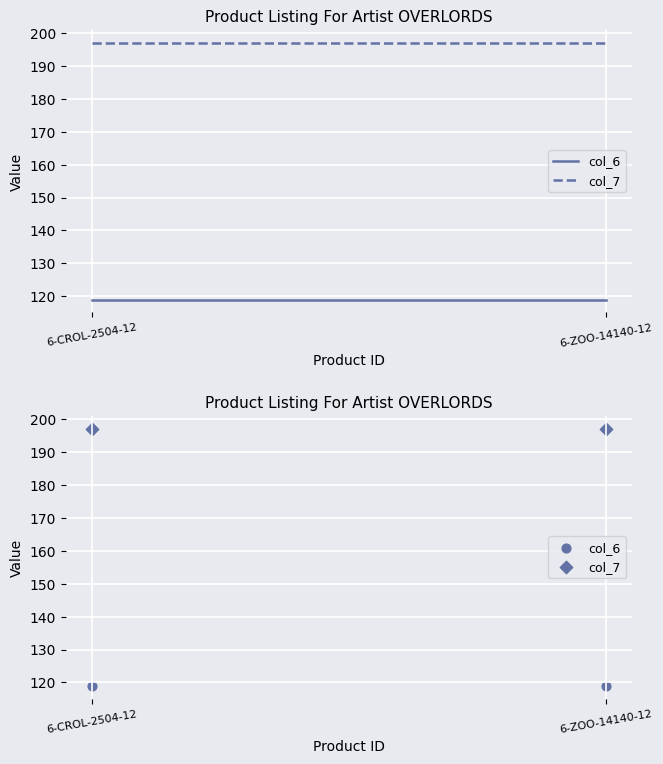

Which series has the widest spread of Y values?

col_6